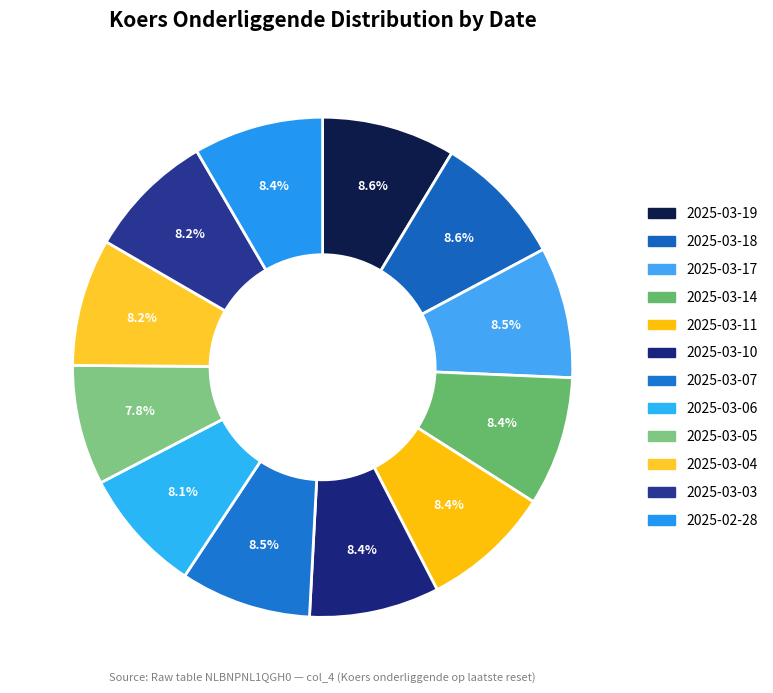

Does 2025-03-03 account for over 50% of the chart?

No